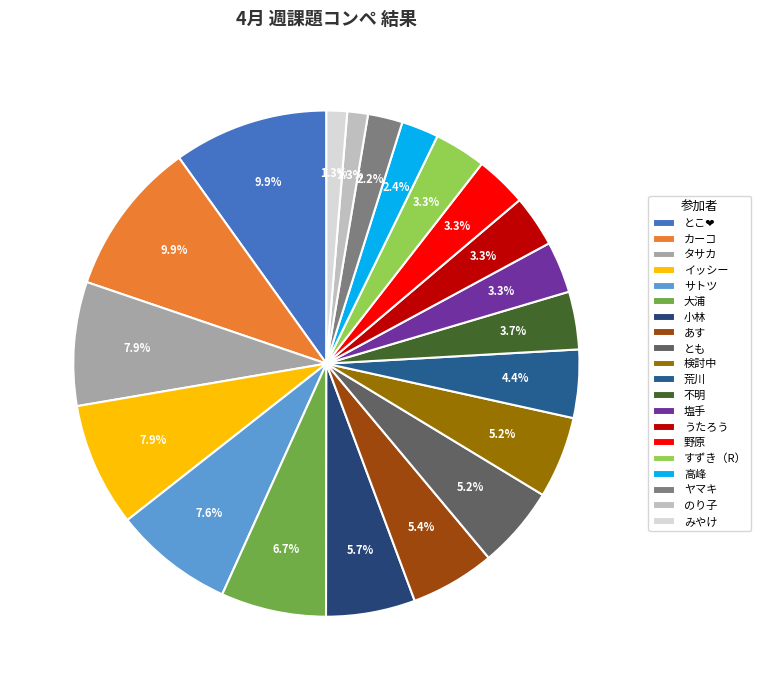

To the nearest percent, what is the difference between the カーコ and 不明 slice percentages?

6%